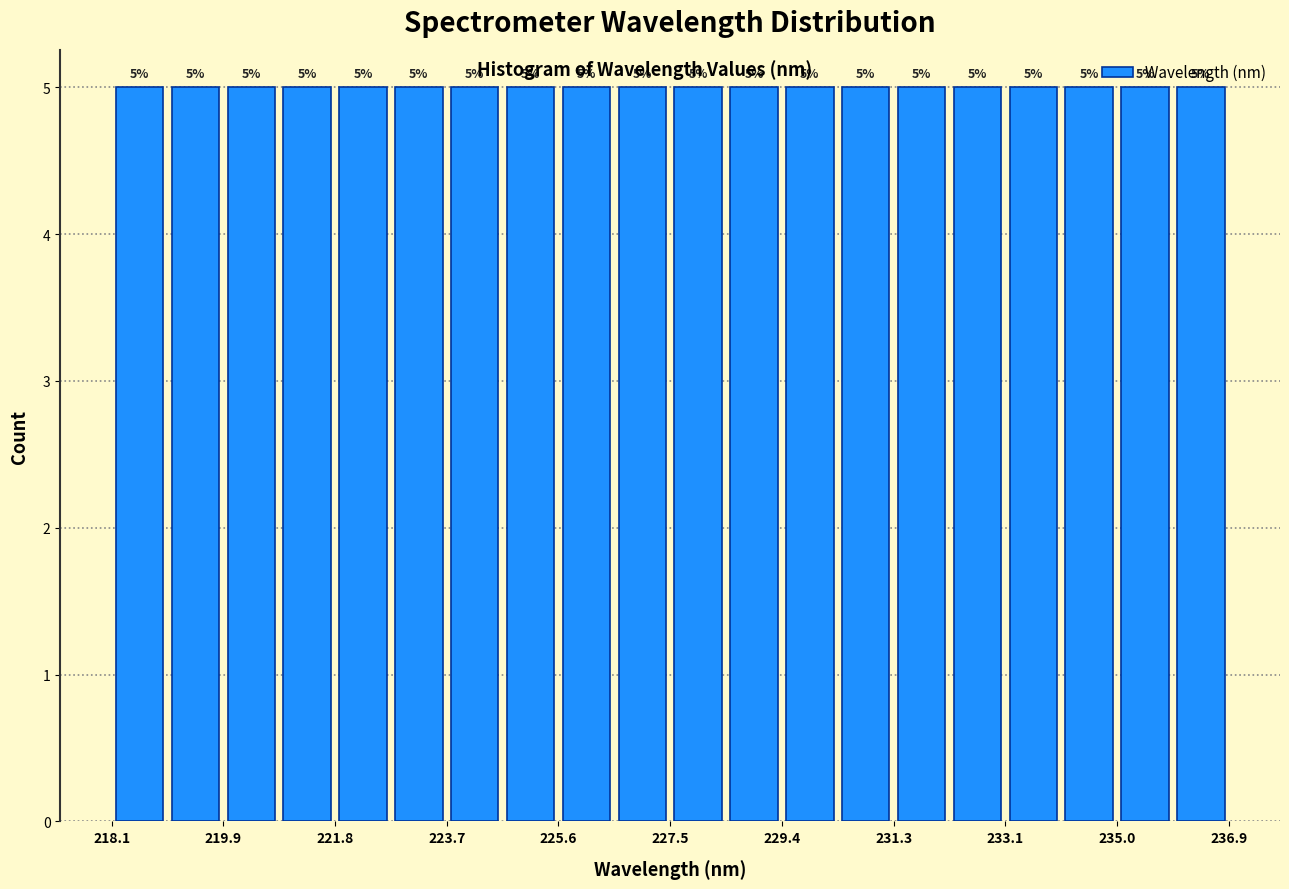

How tall is the bar that spans 224.6 to 225.6 on the x-axis? The bar edges are not printed on the chart, so give them approximately, as read against the axis.

5